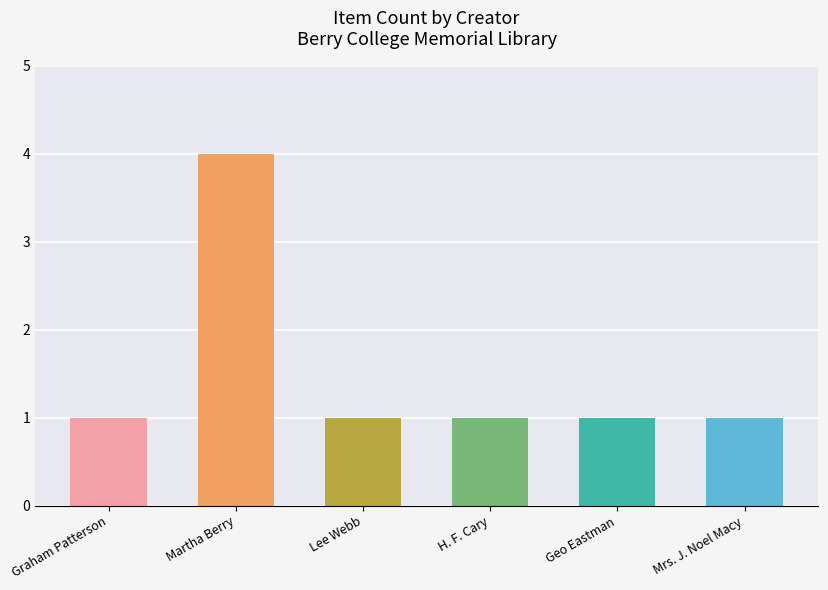

Read the value at Martha Berry.

4